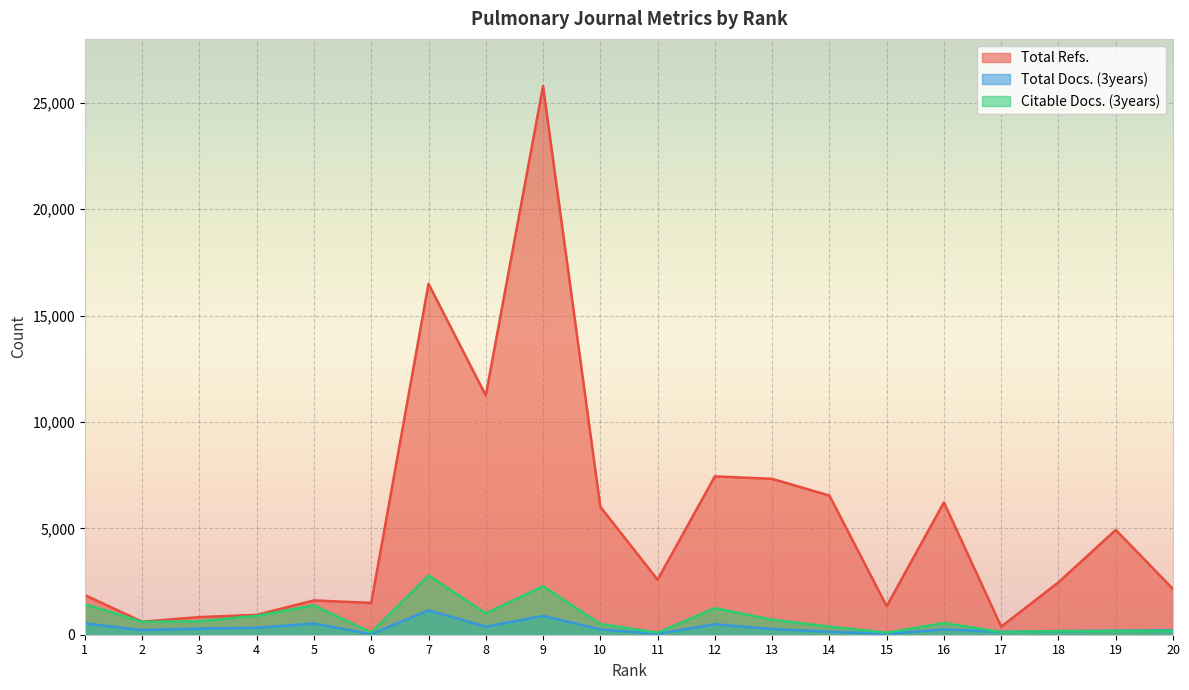

Reading left to right, what are all the values shown in this chart?

Total Refs.: 1861	613	829	933	1611	1495	16492	11245	25779	6013	2585	7443	7325	6541	1343	6218	377	2464	4925	2148
Total Docs. (3years): 531	216	287	324	527	29	1145	378	883	251	42	491	264	142	37	254	132	172	187	214
Citable Docs. (3years): 1435	609	633	888	1382	104	2783	1004	2279	504	97	1249	708	382	99	548	129	166	175	186